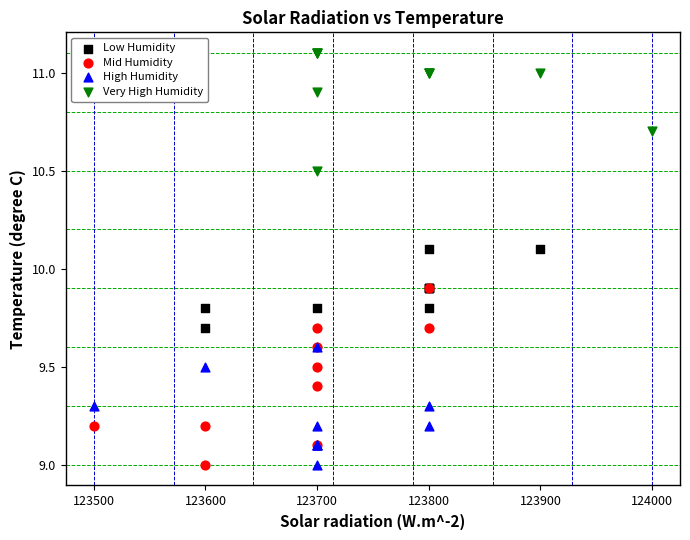

Which series has the largest Y range (max minus min)?

Mid Humidity